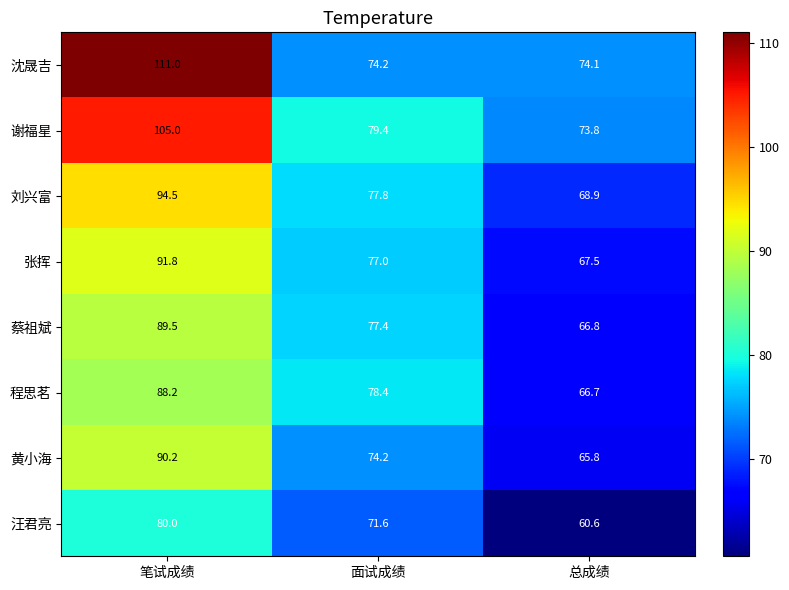

True or false: 刘兴富 has a value of 103.4 at 面试成绩.

False